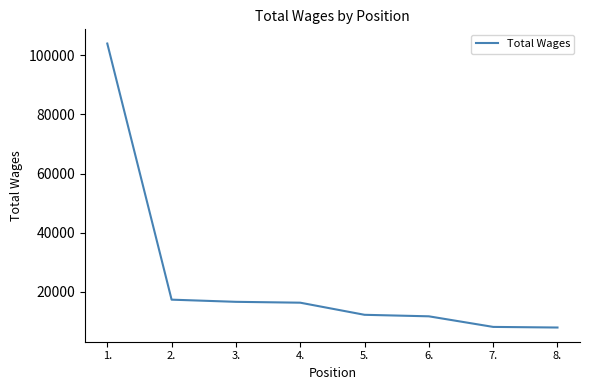

Between 2. and 6., which is larger?

2.